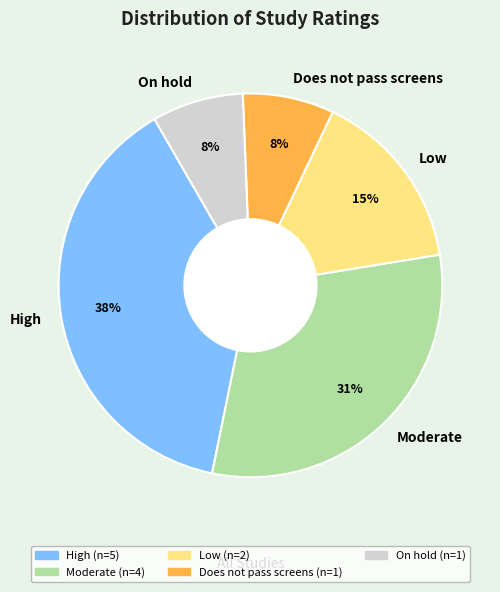

To the nearest percent, what is the difference between the Moderate and Does not pass screens slice percentages?

23%